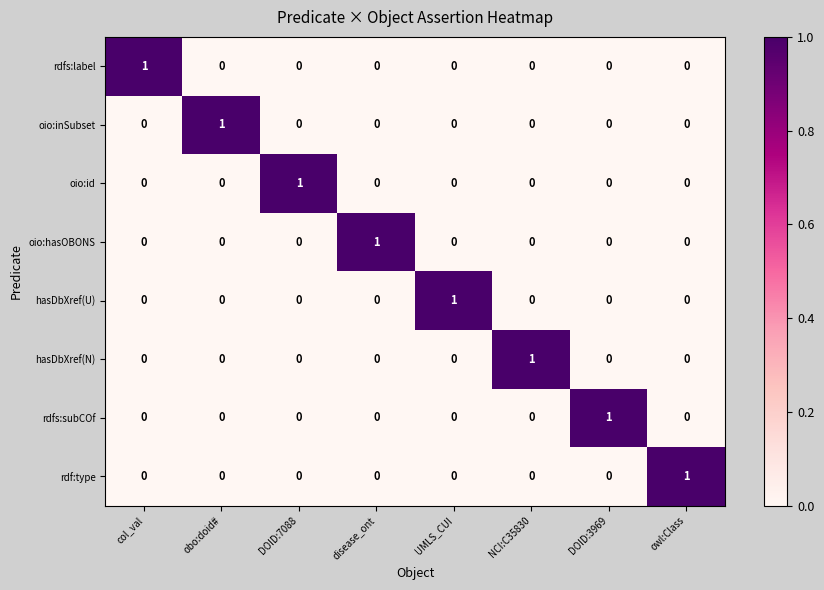

True or false: rdfs:subCOf has a value of 0 at disease_ont.

True